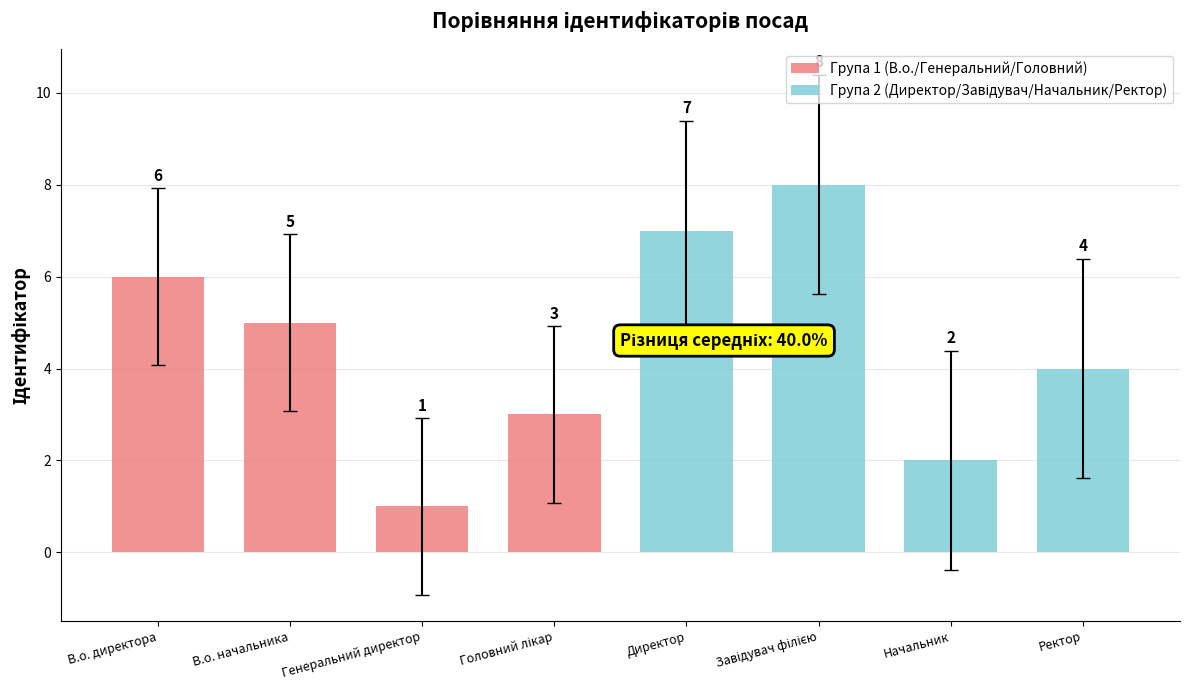

What position from the left is В.о. начальника?

2